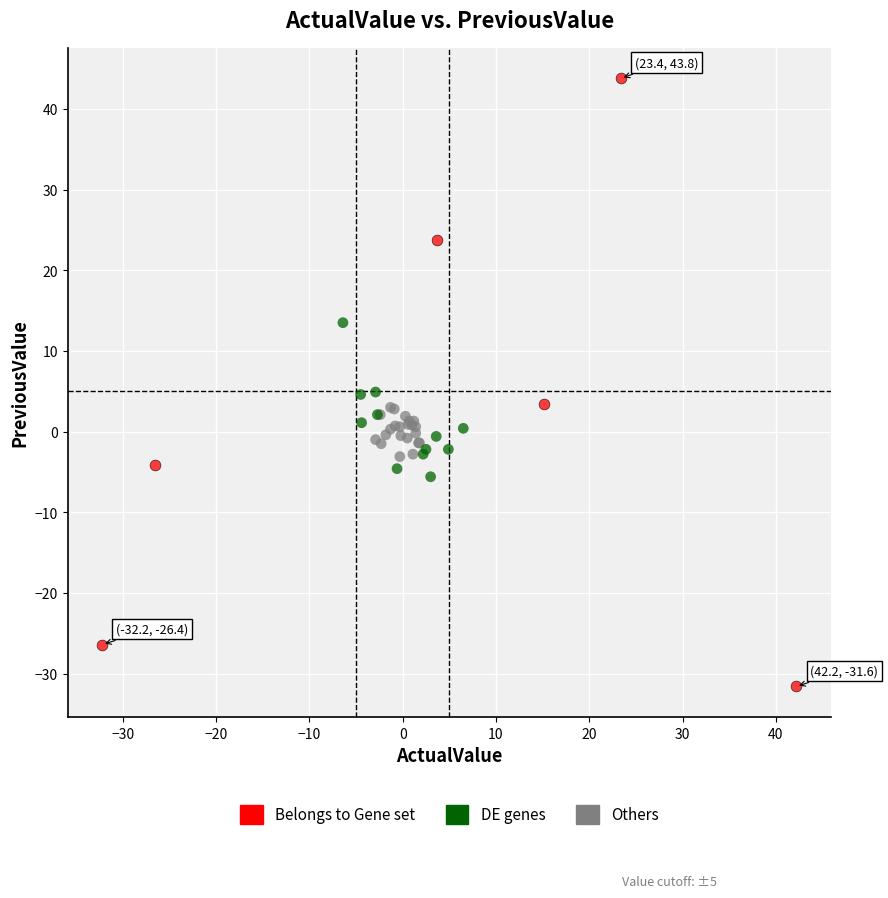

Which series contains the lowest Y value?

Belongs to Gene set